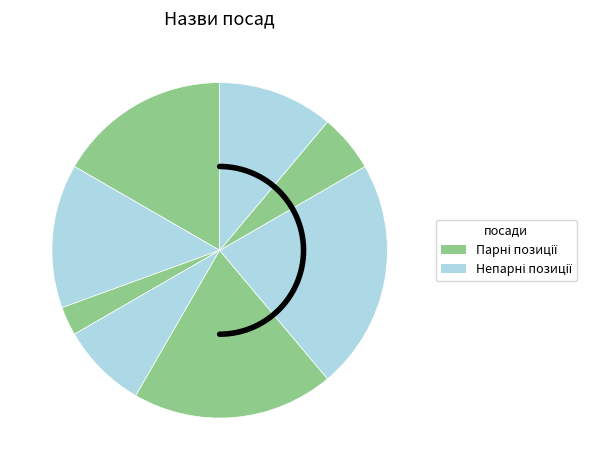

Rank the categories by value from lowest to highest.

Генеральний директор, Начальник, Головний лікар, Ректор, В.о. начальника, В.о. директора, Директор, Завідувач філією